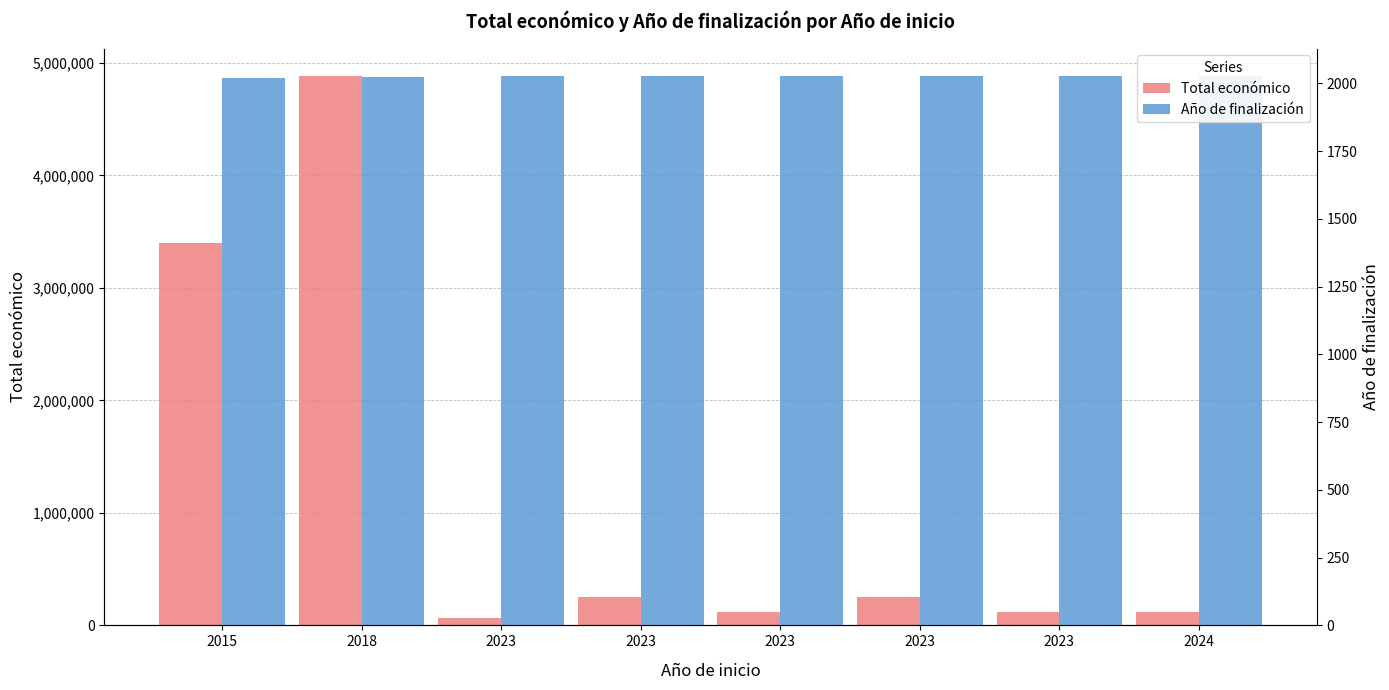

Which category has the lowest value in the Año de finalización series?

2015